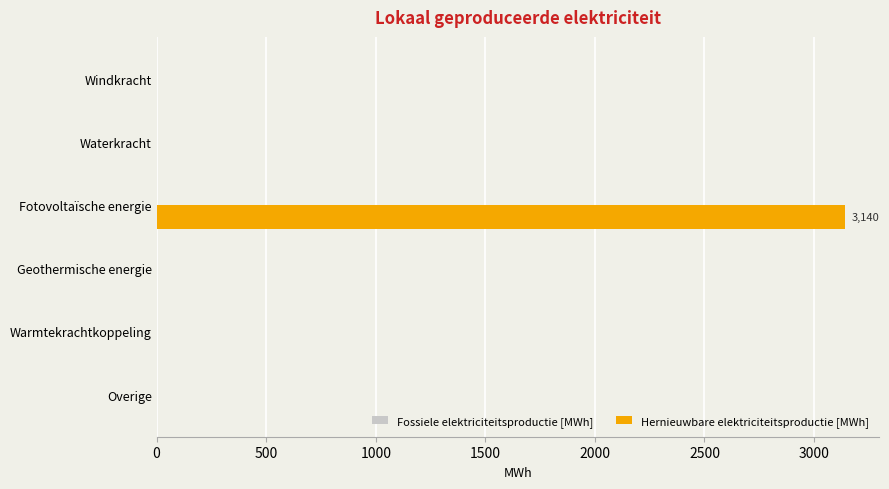

The value at Windkracht is 0.0. True or false?

True